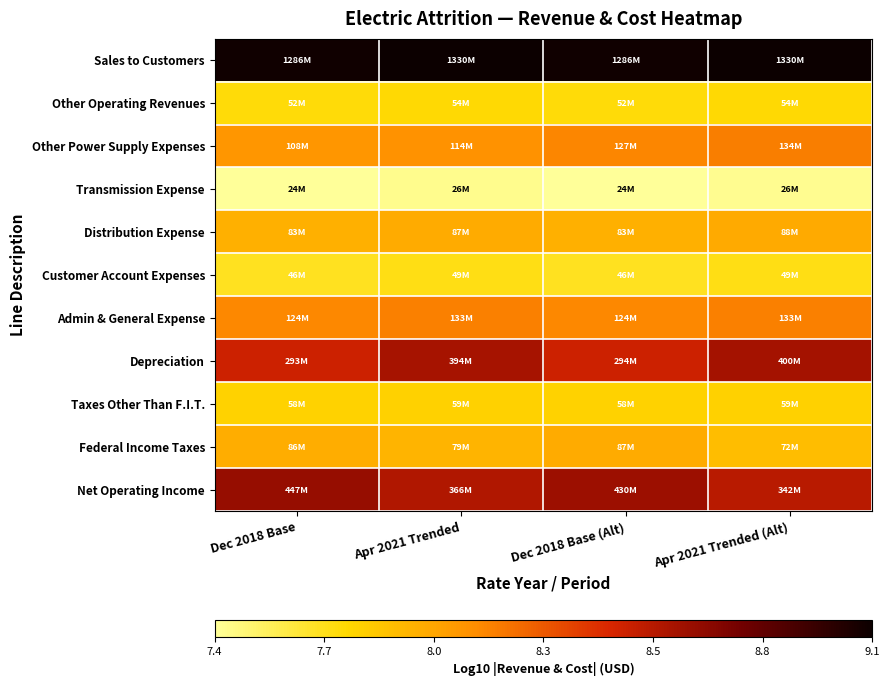

Which series has the widest spread of values?

Depreciation